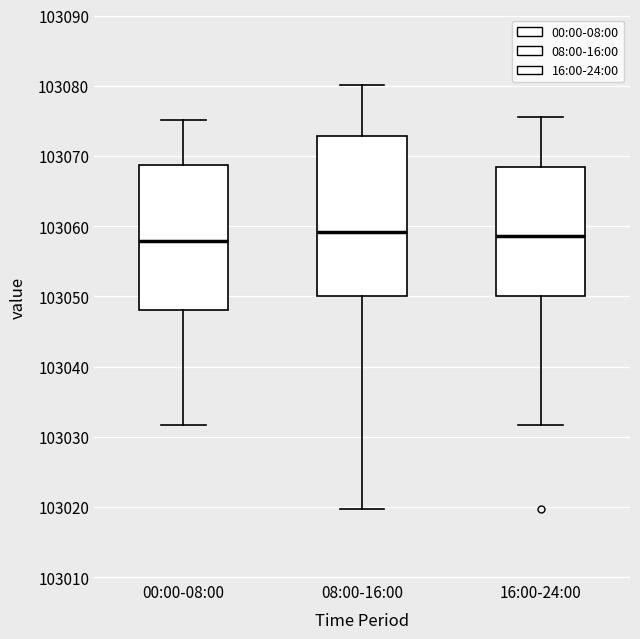

Which box is the tallest, from its lower edge to its upper edge?

08:00-16:00